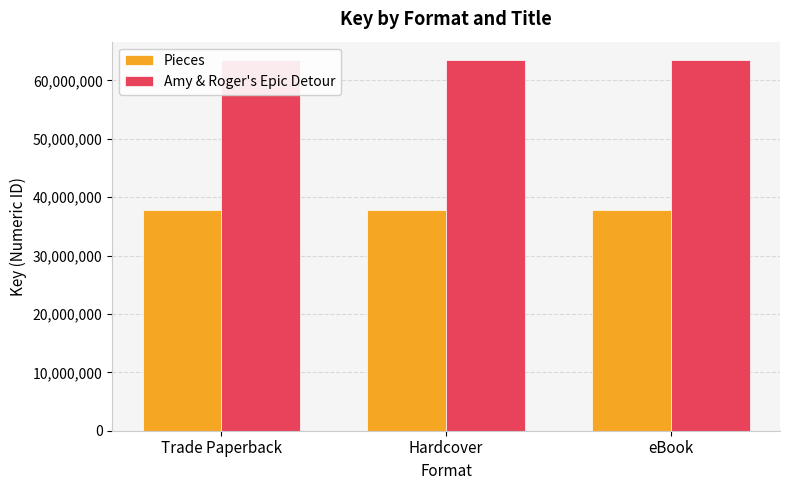

Are the bars horizontal?

No